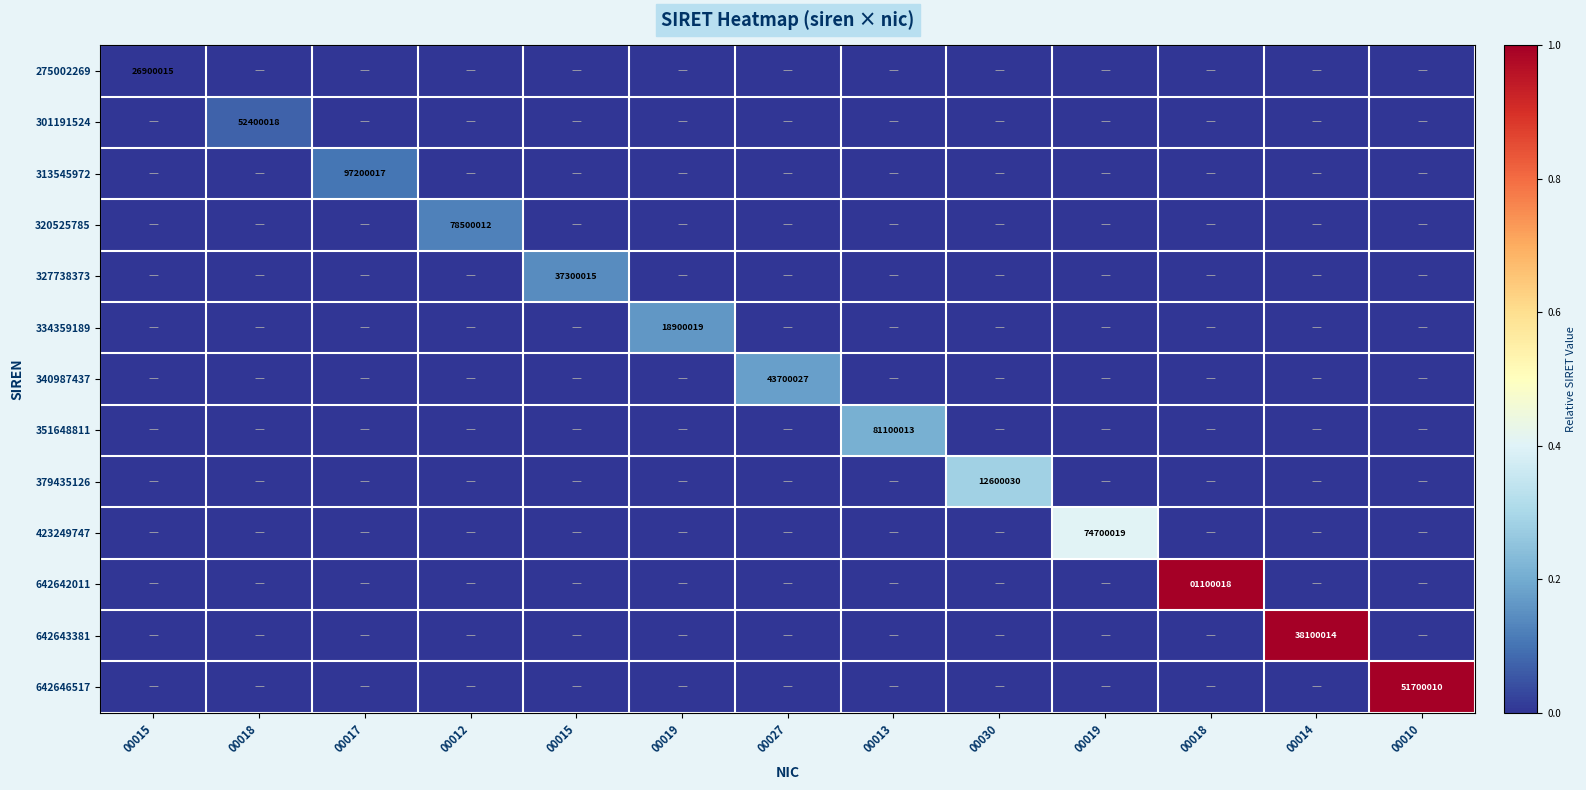

List the labels in order of 320525785 value, smallest first.

00015, 00018, 00017, 00015, 00019, 00027, 00013, 00030, 00019, 00018, 00014, 00010, 00012